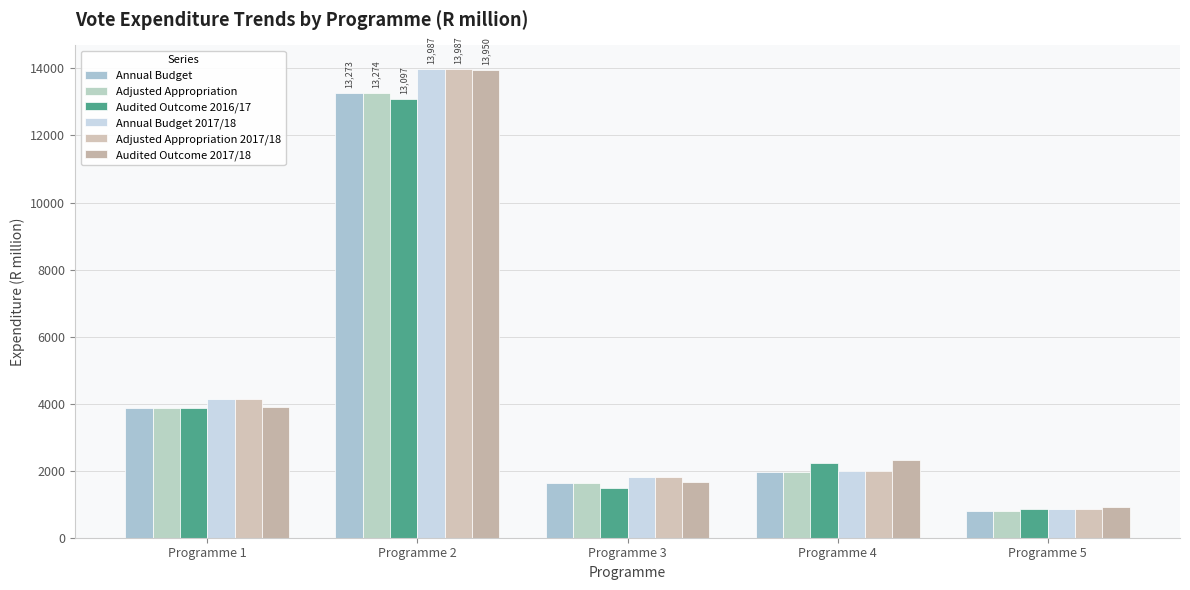

Reading left to right, transcribe all the data shown in this chart.

Annual Budget: 3876.2	13273.5	1644.7	1975.1	807.8
Adjusted Appropriation: 3876.2	13274.1	1647.0	1975.1	807.8
Audited Outcome 2016/17: 3879.6	13097.3	1476.4	2235.1	853.7
Annual Budget 2017/18: 4150.9	13986.9	1822.4	1998.7	855.3
Adjusted Appropriation 2017/18: 4150.9	13987.4	1822.4	1998.7	855.3
Audited Outcome 2017/18: 3912.8	13949.9	1664.0	2322.7	907.9